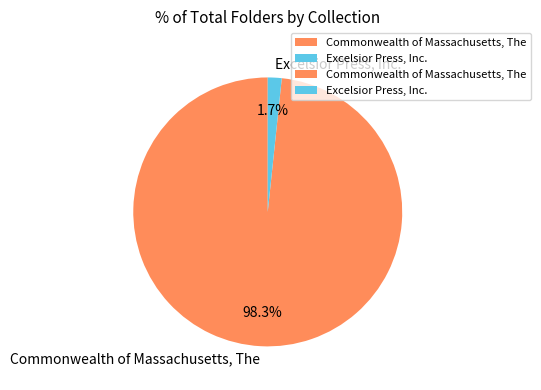

Does any single category account for the majority?

Yes